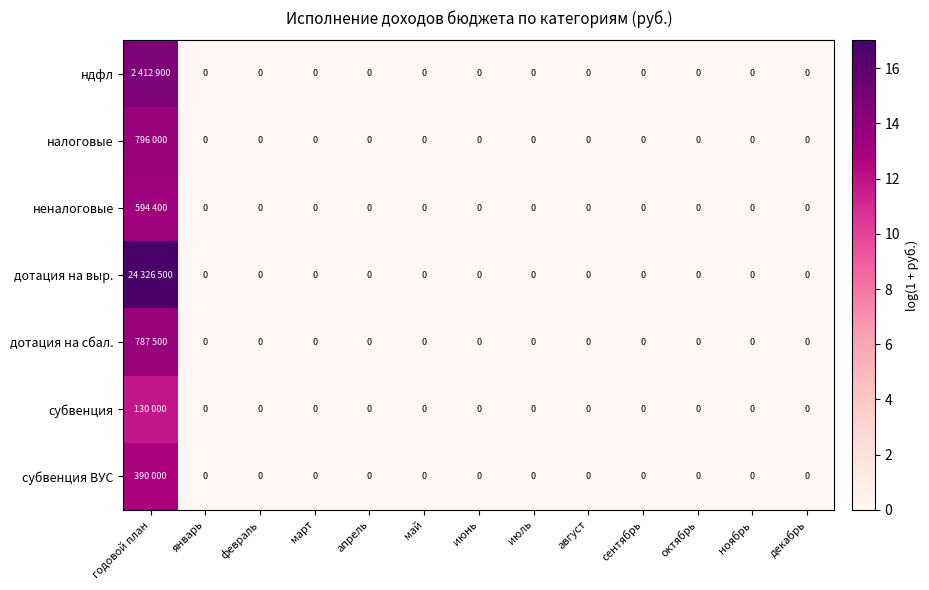

At which category does the chart reach its minimum across all series?

январь